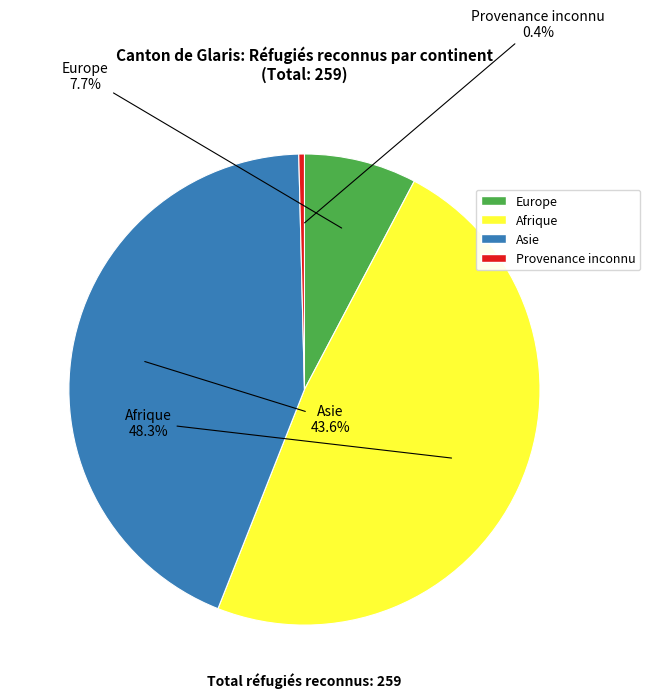

What portion of the pie excludes Asie?

56.4%